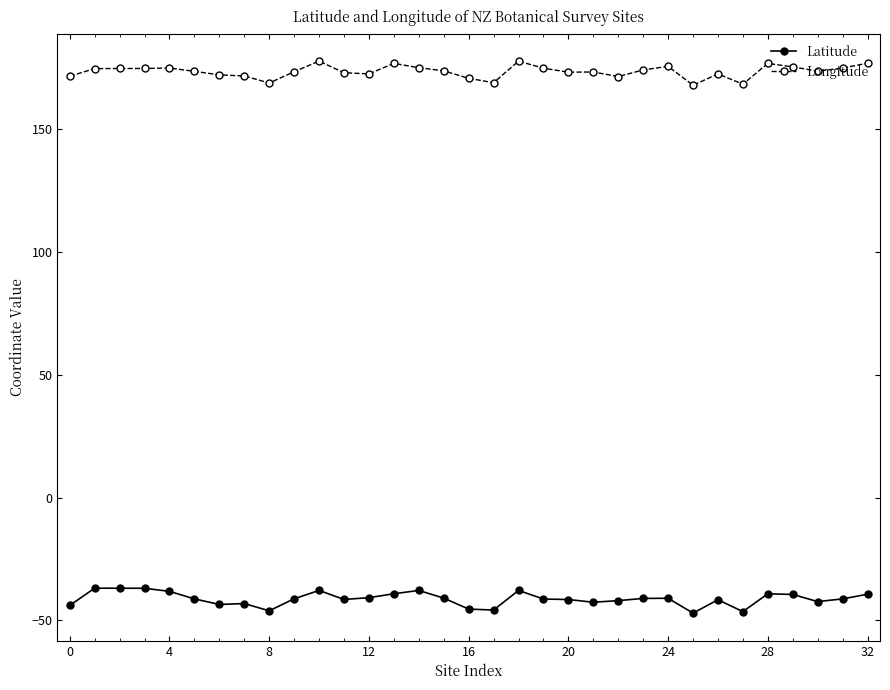

Rank the series by their average value, from highest to lowest.

Longitude, Latitude